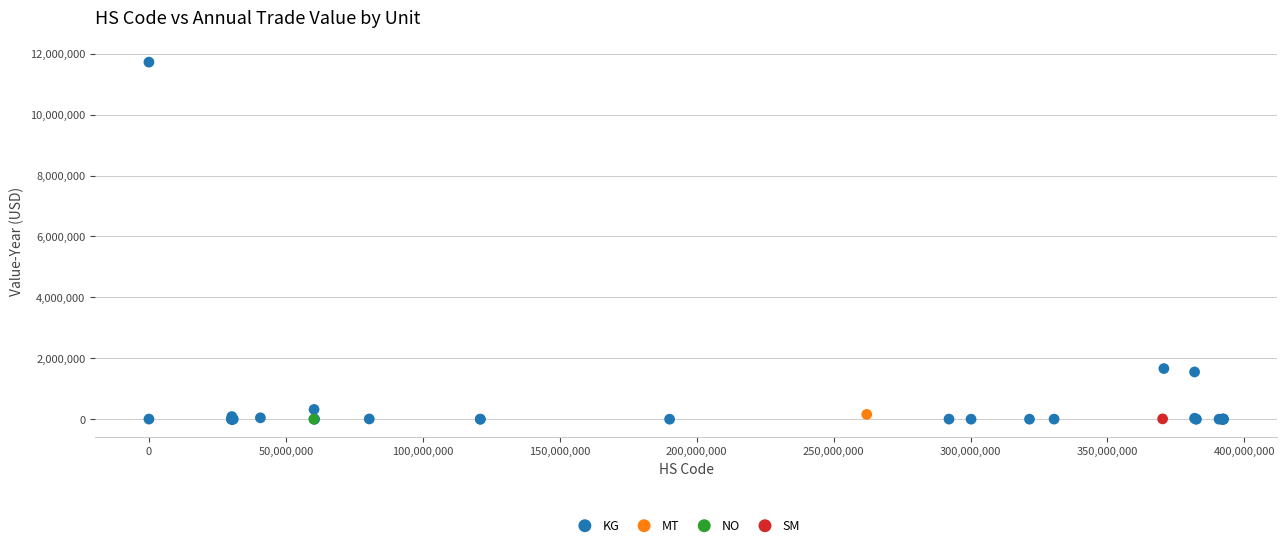

What are all the series names shown in the legend?

KG, MT, NO, SM